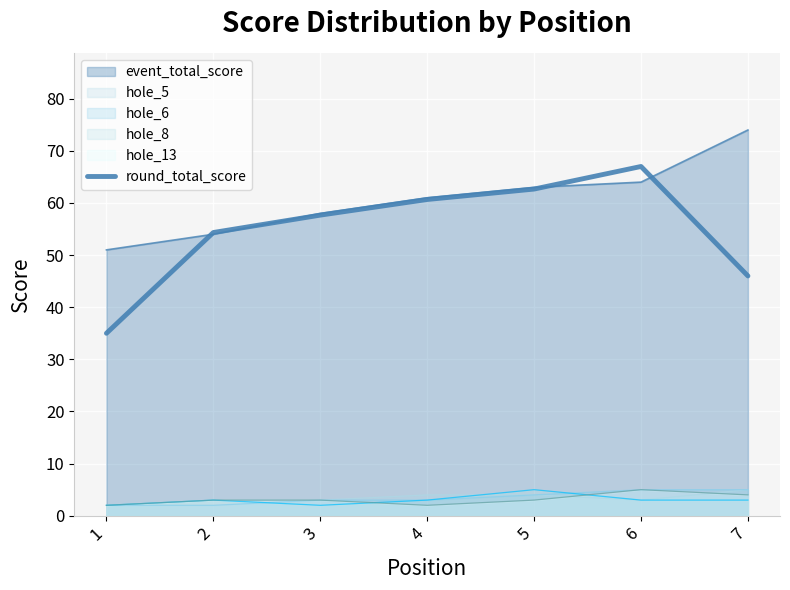

The chart shows a value of 54.3 at 2. True or false?

True